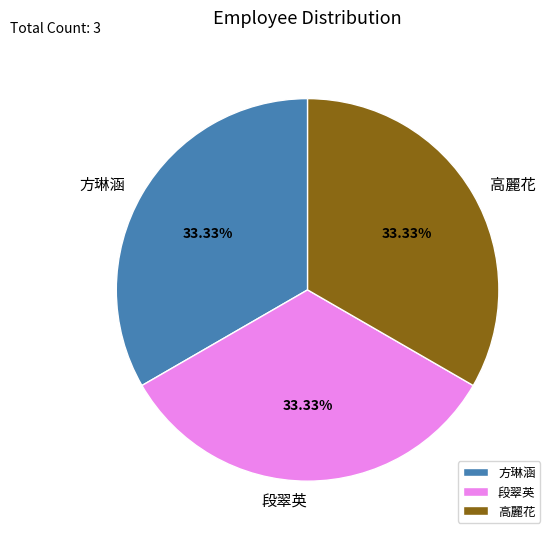

What percentage is the 段翠英 slice, to the nearest percent?

33%